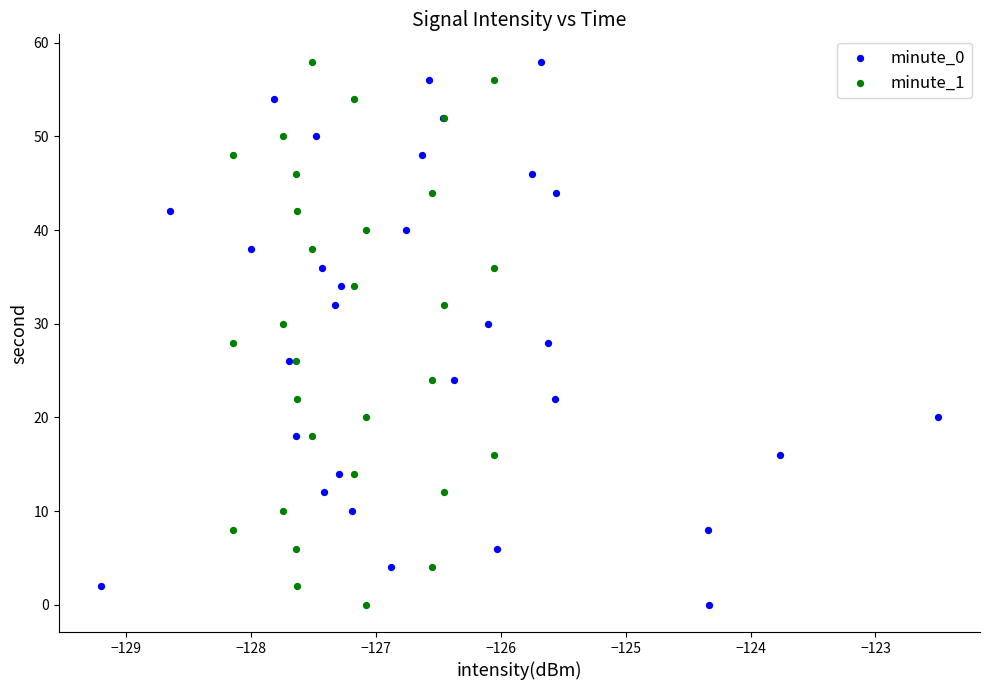

What are all the series names shown in the legend?

minute_0, minute_1